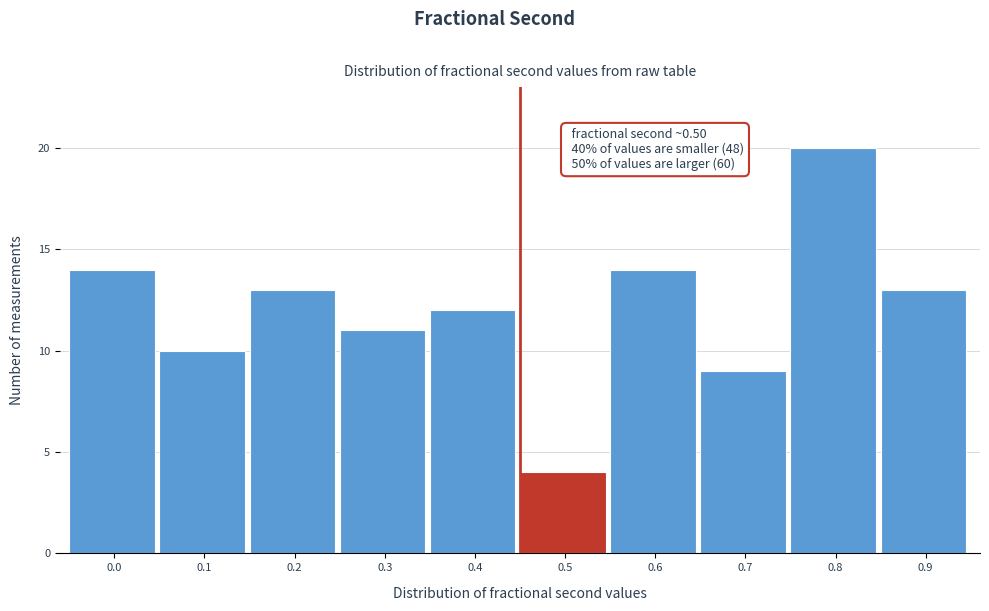

Reading right to left, what are all the values shown in this chart?

0.9=13	0.8=20	0.7=9	0.6=14	0.5=4	0.4=12	0.3=11	0.2=13	0.1=10	0.0=14